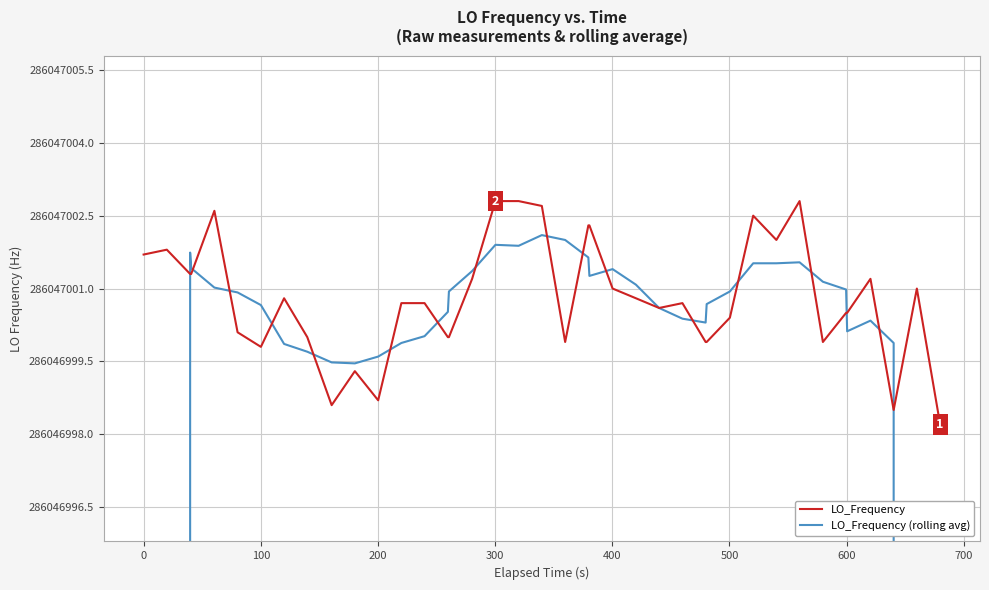

How many categories are shown in the chart?

40